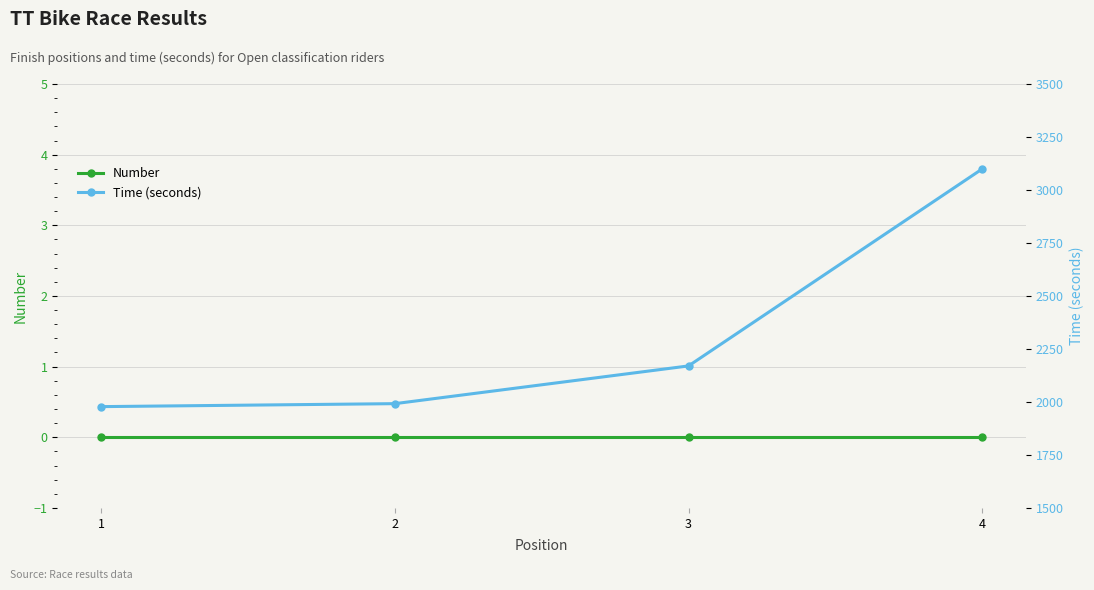

Rank the series by their average value, from lowest to highest.

Number, Time (seconds)